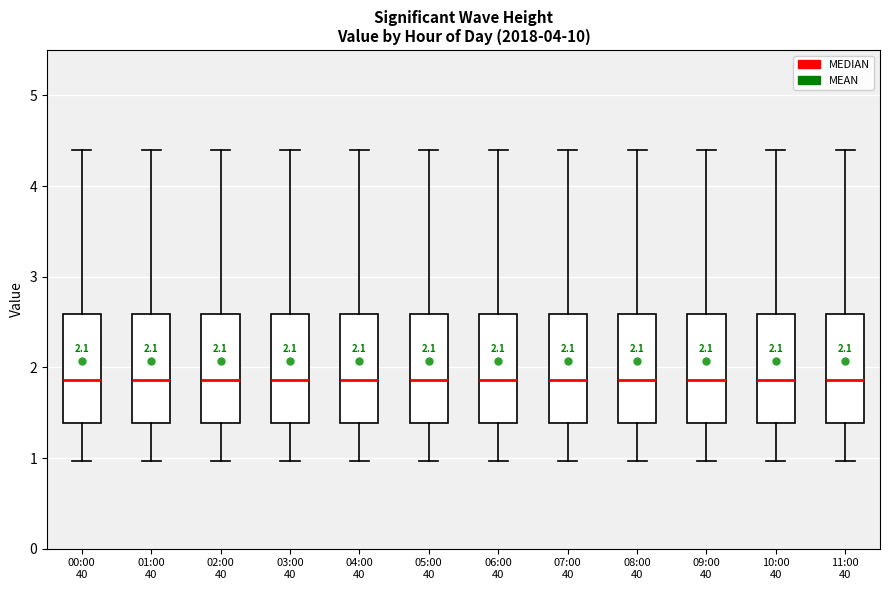

Reading left to right, read every box against the y-axis: the position of its median line, the range the box covers, and the ends of its whiskers. The values are not printed on the chart, so give them approximately, as read against the axis.

00:00 40: median 1.9, box 1.4 to 2.6, whiskers 1.0 to 4.4
01:00 40: median 1.9, box 1.4 to 2.6, whiskers 1.0 to 4.4
02:00 40: median 1.9, box 1.4 to 2.6, whiskers 1.0 to 4.4
03:00 40: median 1.9, box 1.4 to 2.6, whiskers 1.0 to 4.4
04:00 40: median 1.9, box 1.4 to 2.6, whiskers 1.0 to 4.4
05:00 40: median 1.9, box 1.4 to 2.6, whiskers 1.0 to 4.4
06:00 40: median 1.9, box 1.4 to 2.6, whiskers 1.0 to 4.4
07:00 40: median 1.9, box 1.4 to 2.6, whiskers 1.0 to 4.4
08:00 40: median 1.9, box 1.4 to 2.6, whiskers 1.0 to 4.4
09:00 40: median 1.9, box 1.4 to 2.6, whiskers 1.0 to 4.4
10:00 40: median 1.9, box 1.4 to 2.6, whiskers 1.0 to 4.4
11:00 40: median 1.9, box 1.4 to 2.6, whiskers 1.0 to 4.4